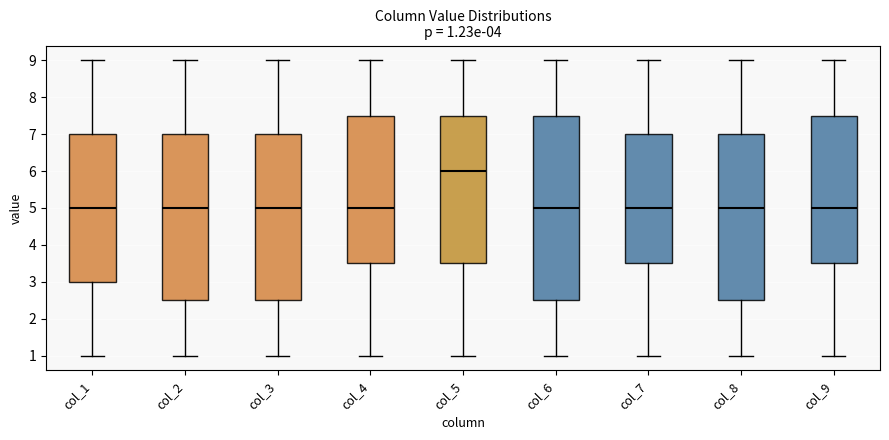

Which box is the tallest, from its lower edge to its upper edge?

col_6